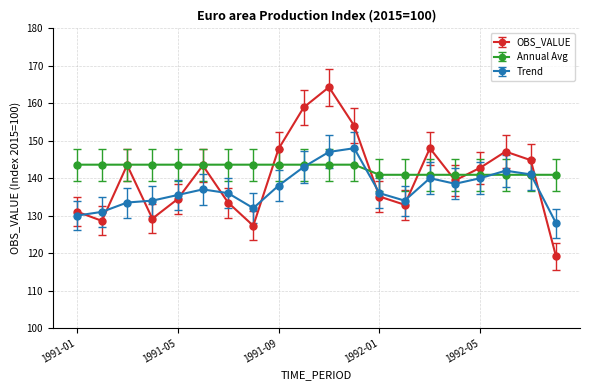

List the series in order of their peak value, lowest first.

Annual Avg, Trend, OBS_VALUE